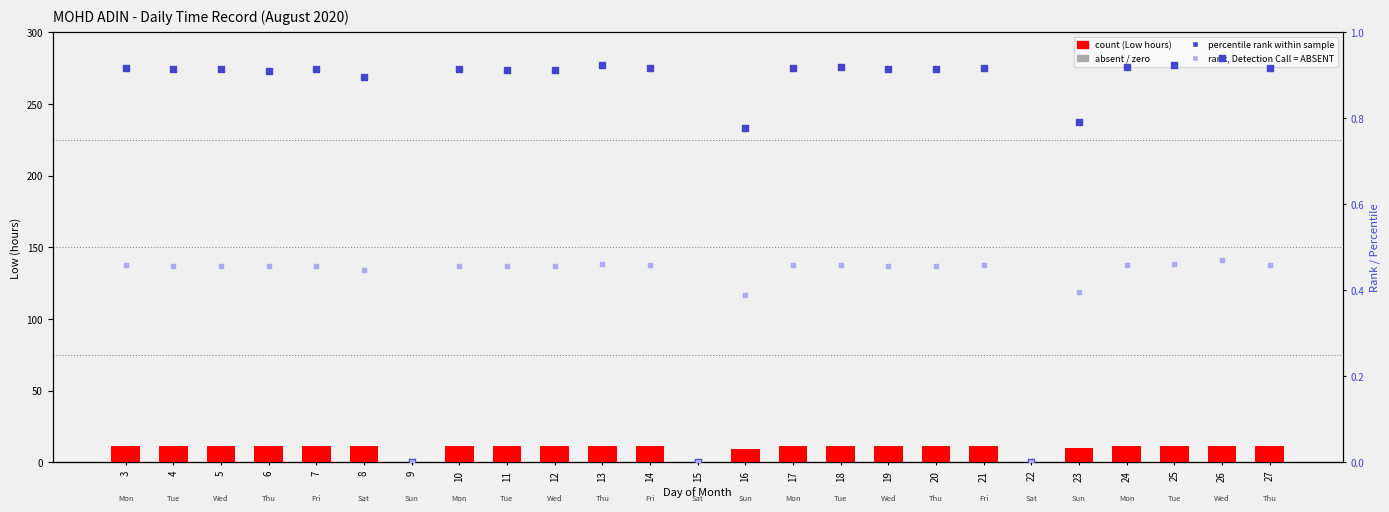

Which series has the largest total across all categories?

Low (hours)